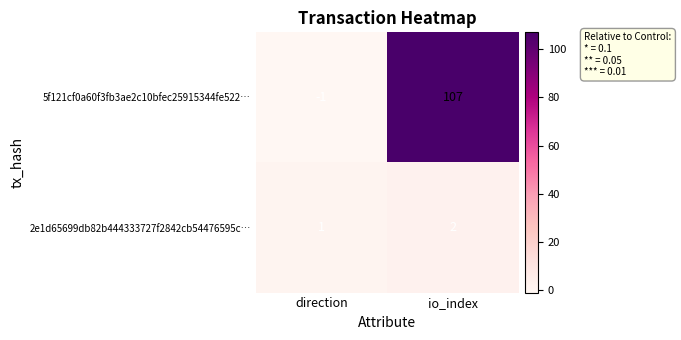

What is the smallest value displayed?

-1